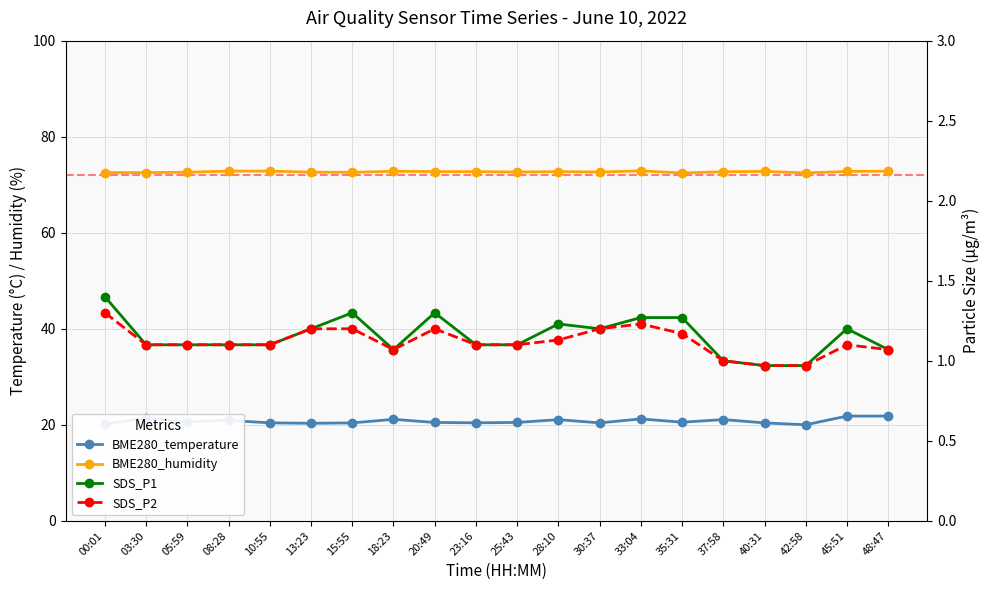

True or false: BME280_temperature and SDS_P1 cross at least once.

False